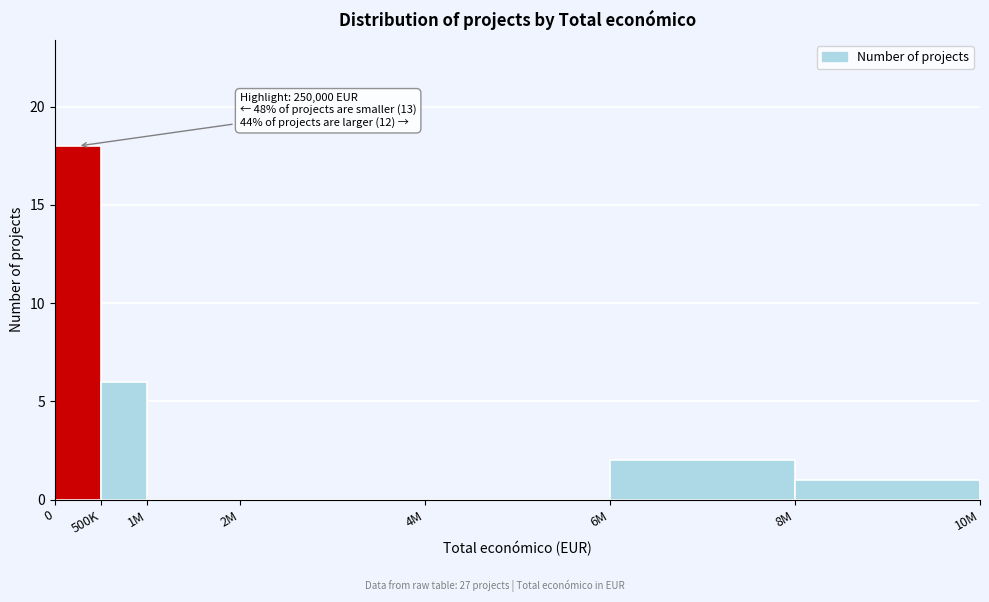

Reading right to left, extract all data points from this chart.

8M=1	6M=2	4M=0	2M=0	1M=0	500K=6	0=18